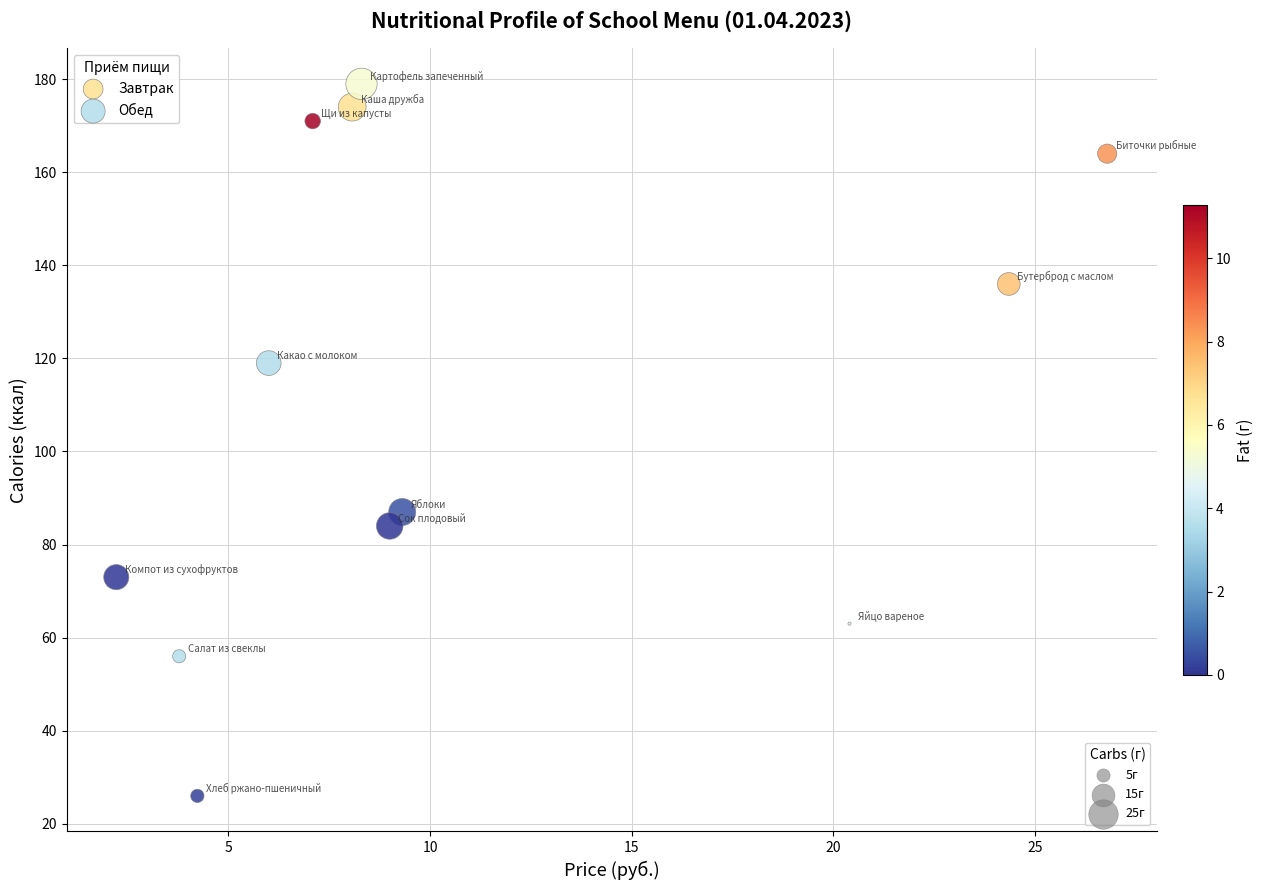

Which series has the widest spread of Y values?

Обед